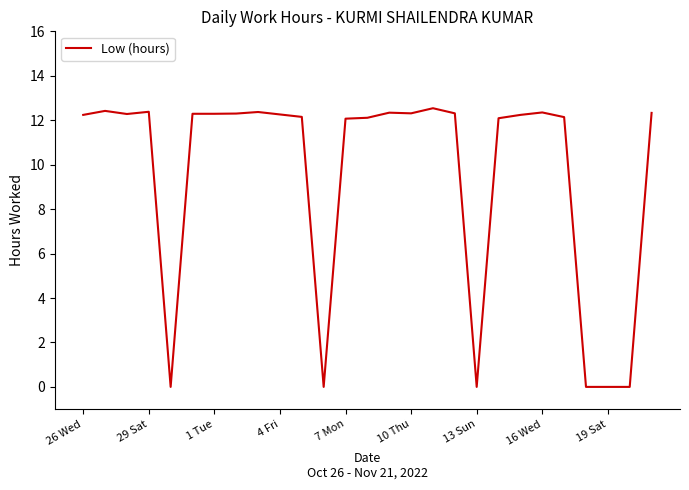

What is the average value?

9.5